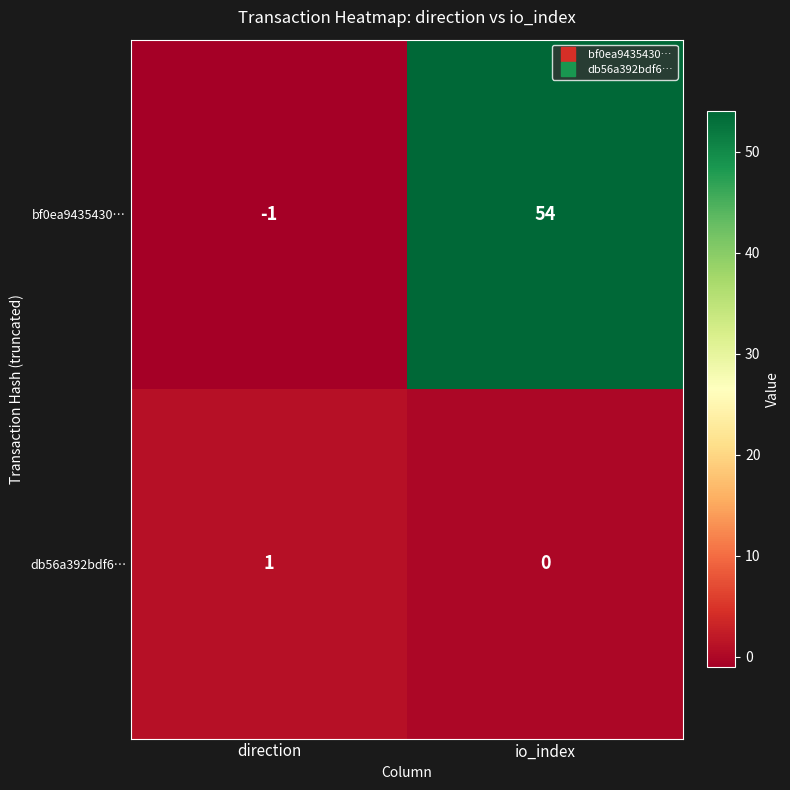

Rank the series at direction from highest to lowest value.

db56a392bdf6…, bf0ea9435430…